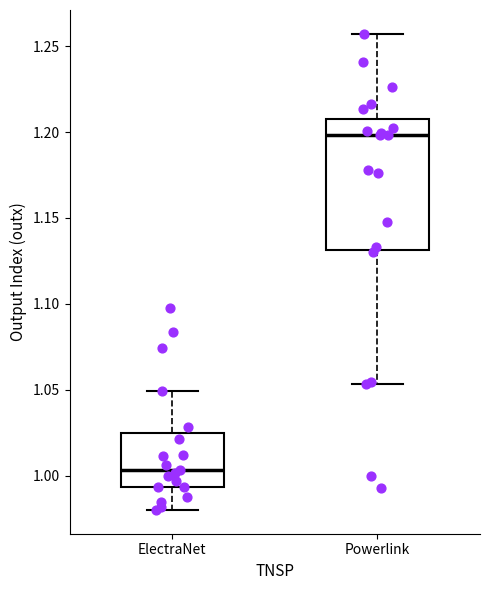

Where is the upper edge of the box for Powerlink on the y-axis? The values are not printed on the chart, so give them approximately, as read against the axis.

1.210